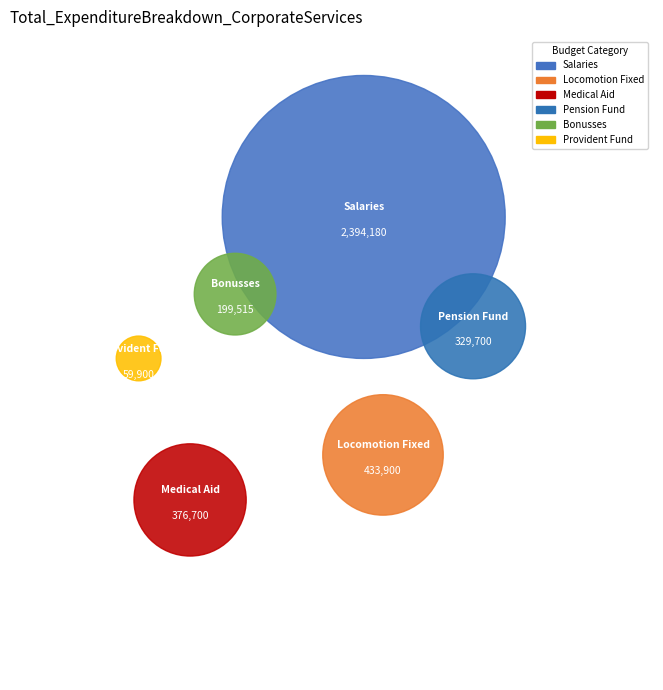

To the nearest percent, what portion does Pension Fund represent?

9%